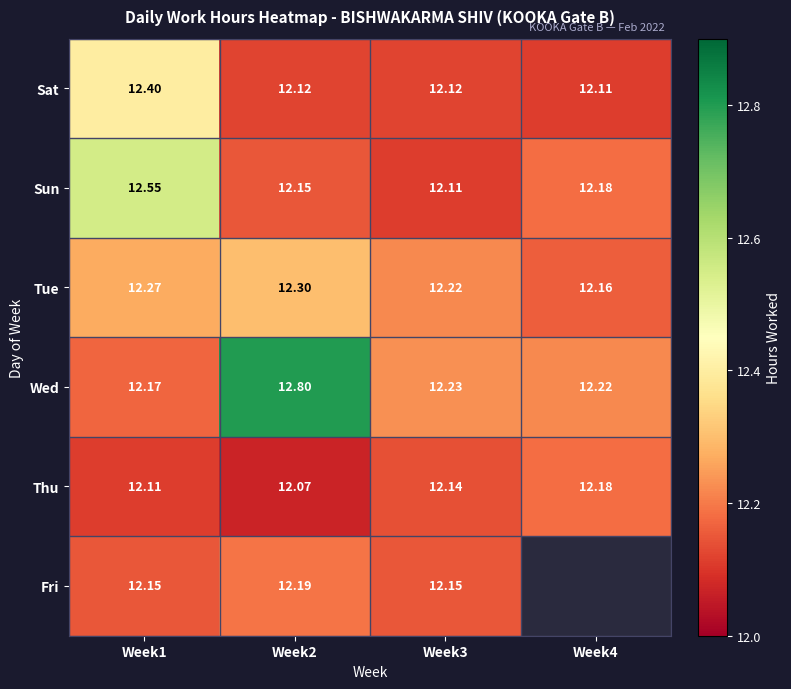

Is the value of Thu at Week4 greater than the value of Wed at Week3?

No